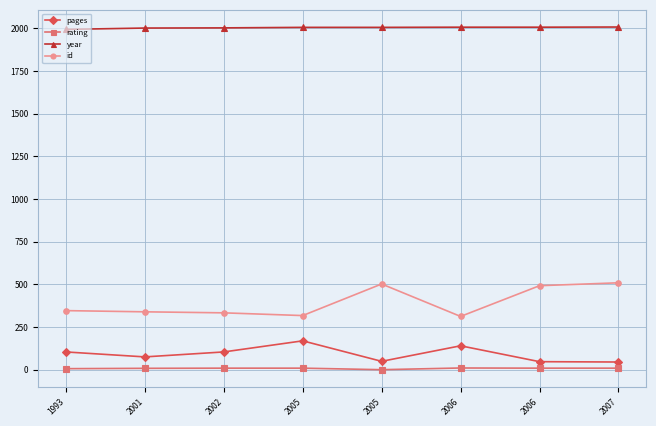

At 2005, list the series in order from largest to smallest.

year, id, pages, rating